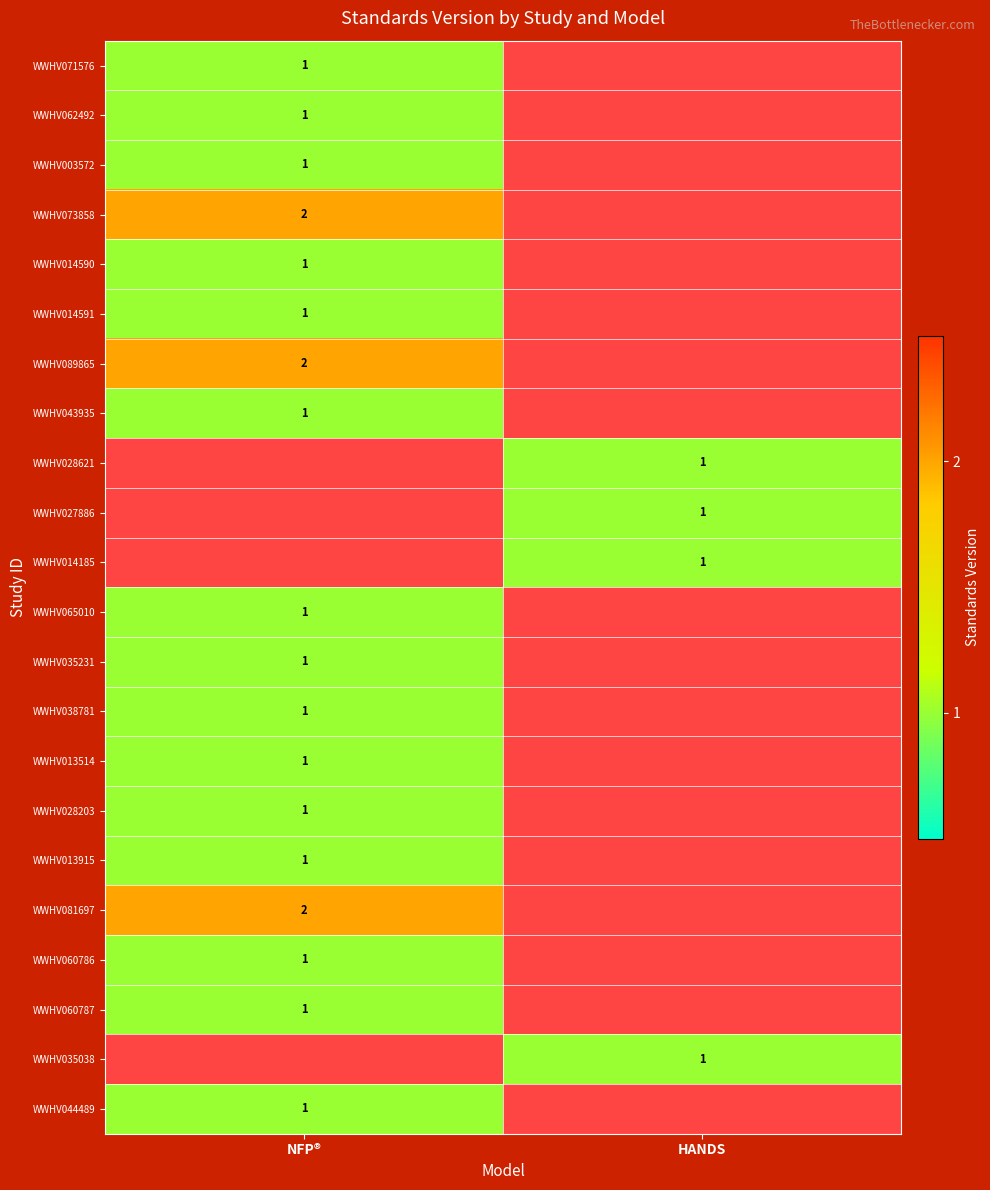

True or false: WWHV035231 has a value of 1 at NFP®.

True